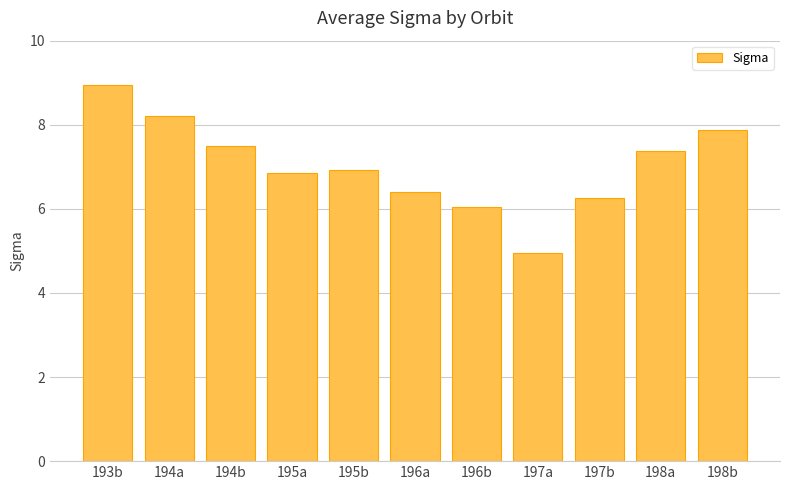

What is the difference between the maximum and minimum values?

4.0